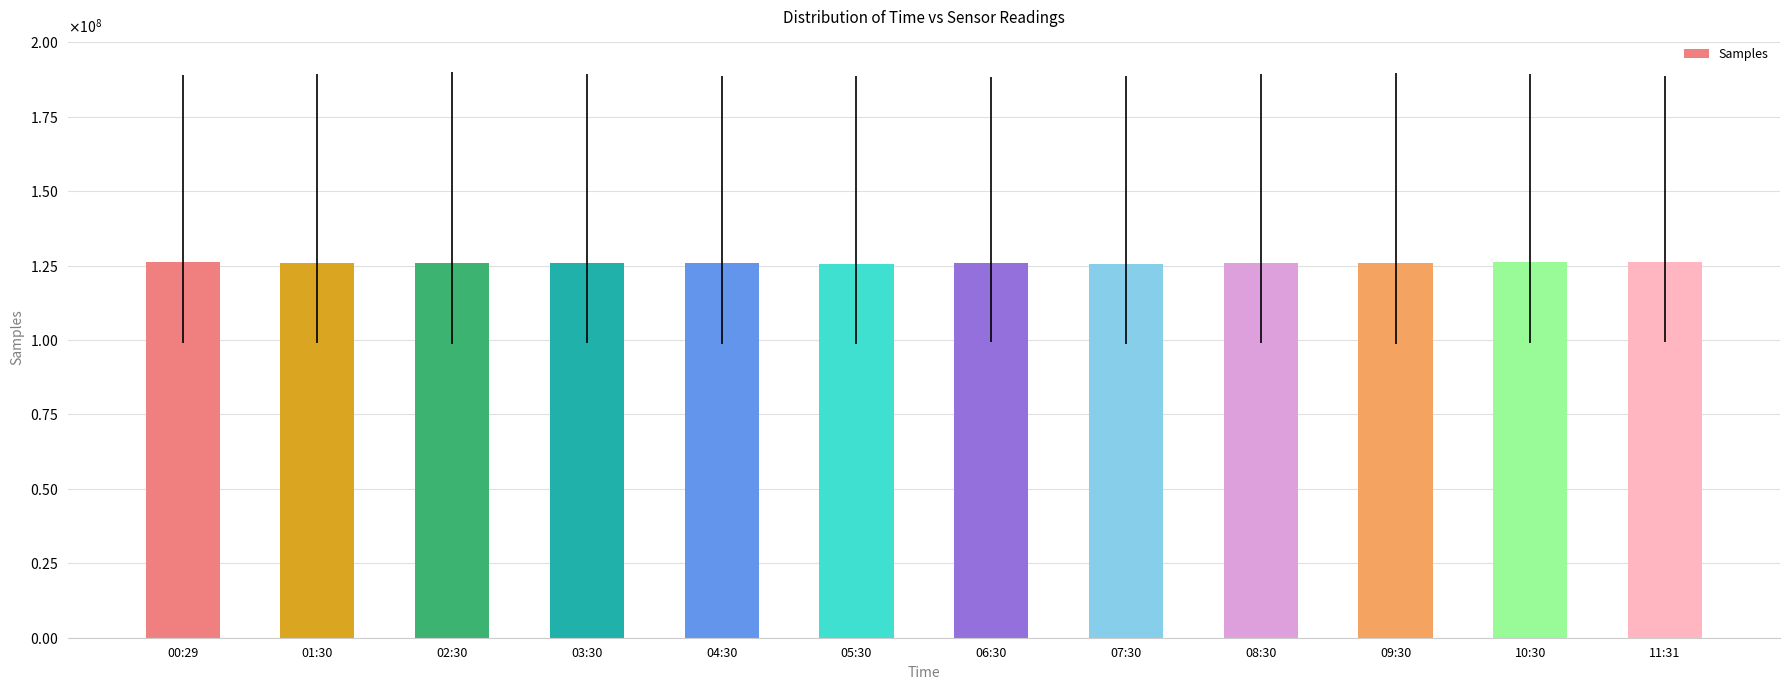

What is the difference between the maximum and second lowest values?

523002